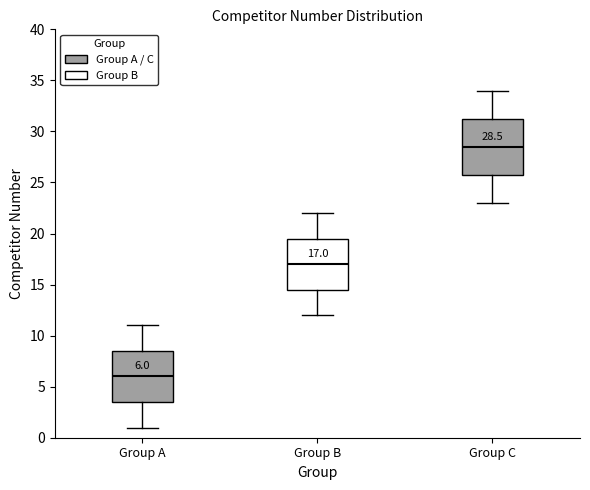

Which box's median line is the lowest?

Group A